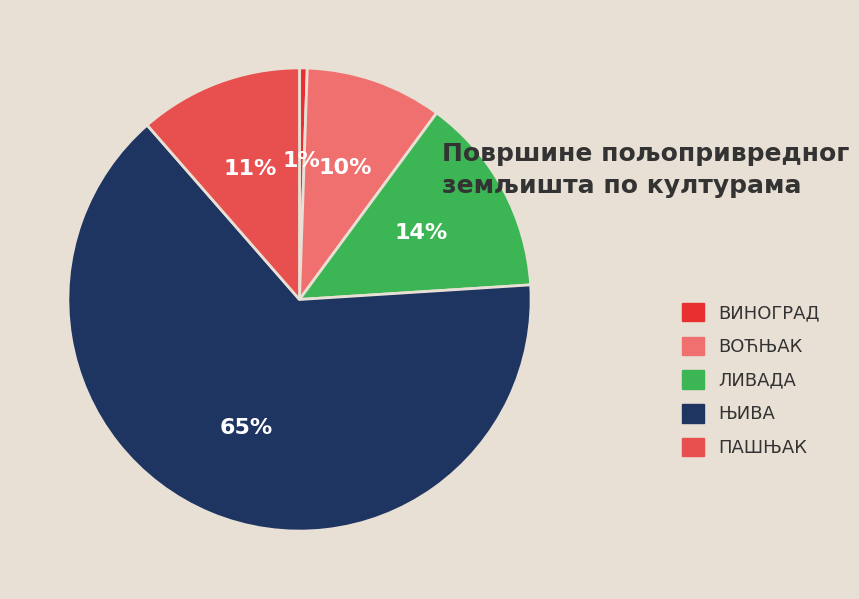

Which slice is the smallest?

ВИНОГРАД